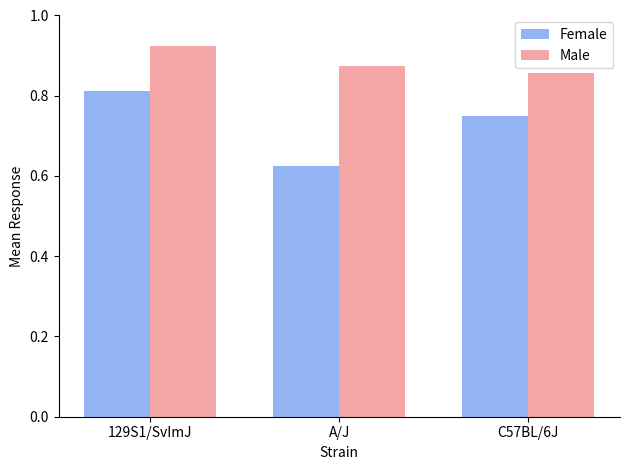

Count the Female values in the range 0 to 1.

3